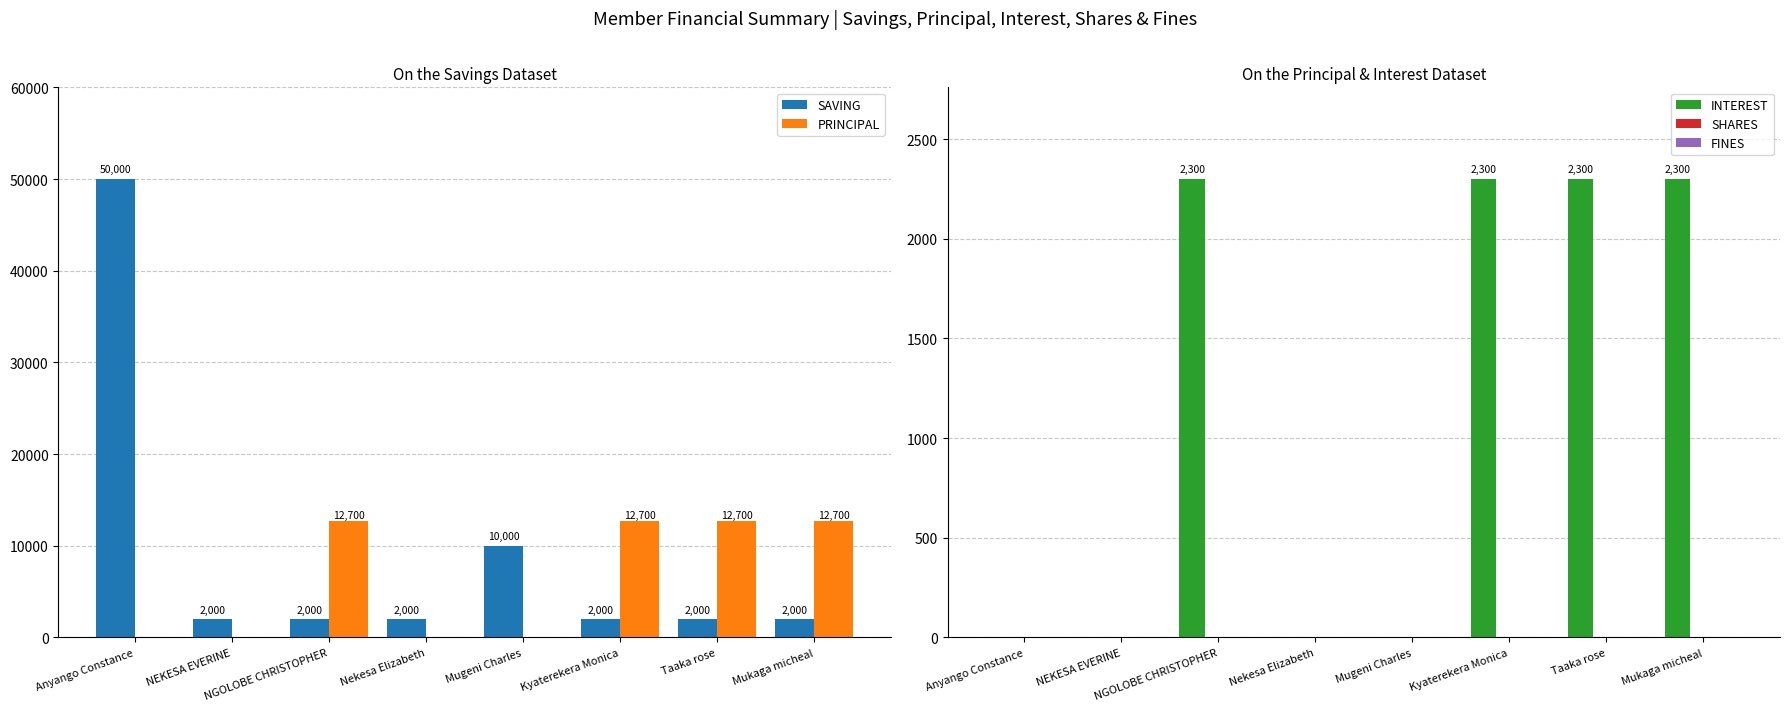

List the series in order of their peak value, lowest first.

SHARES, FINES, INTEREST, PRINCIPAL, SAVING